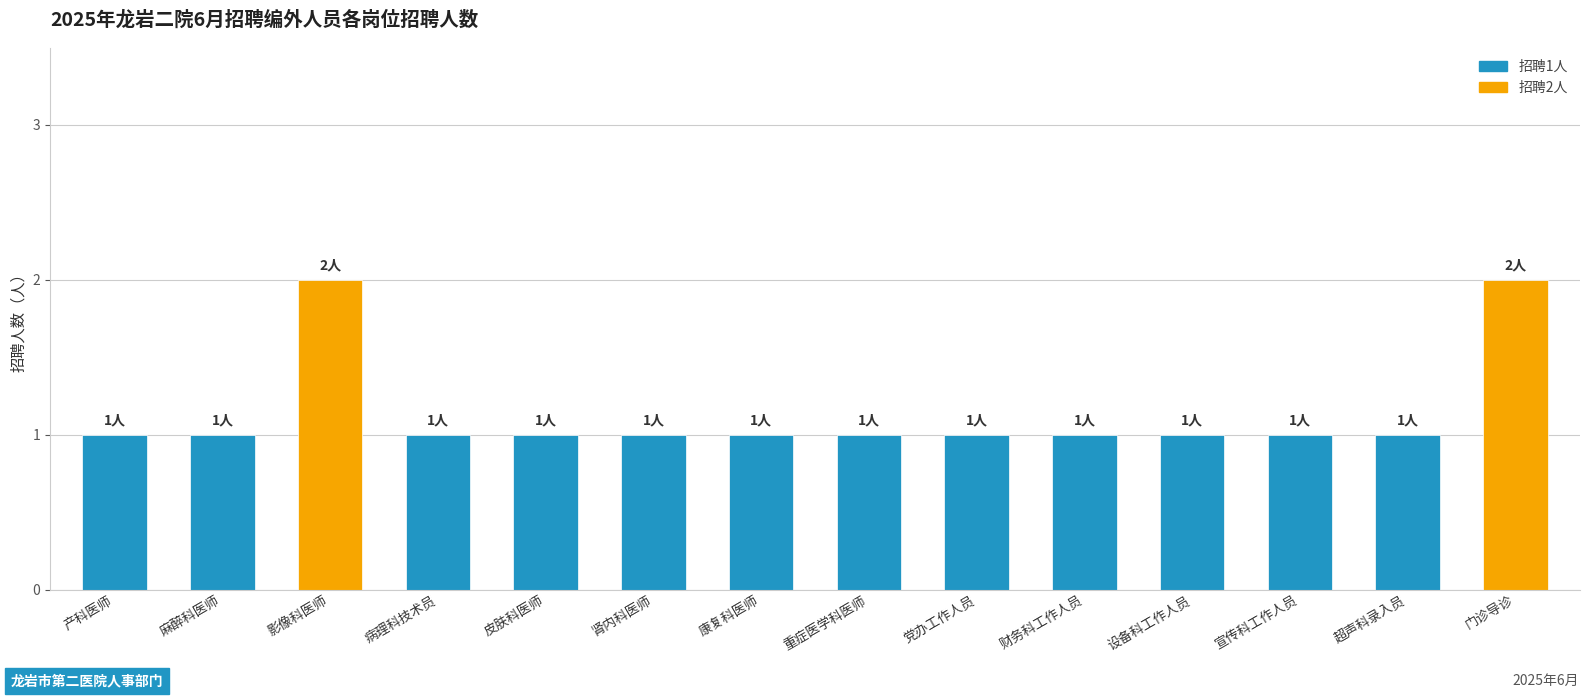

What is the value of the 10th bar from the left?

1